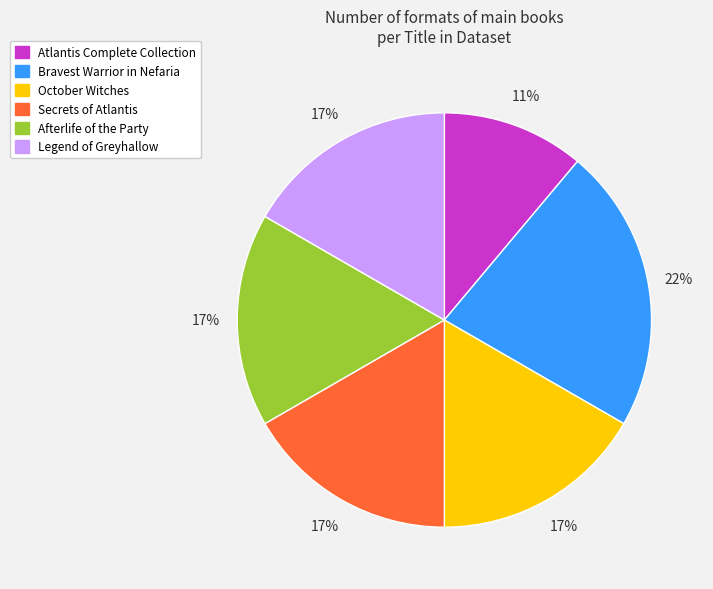

Does Secrets of Atlantis represent more than half of the total?

No